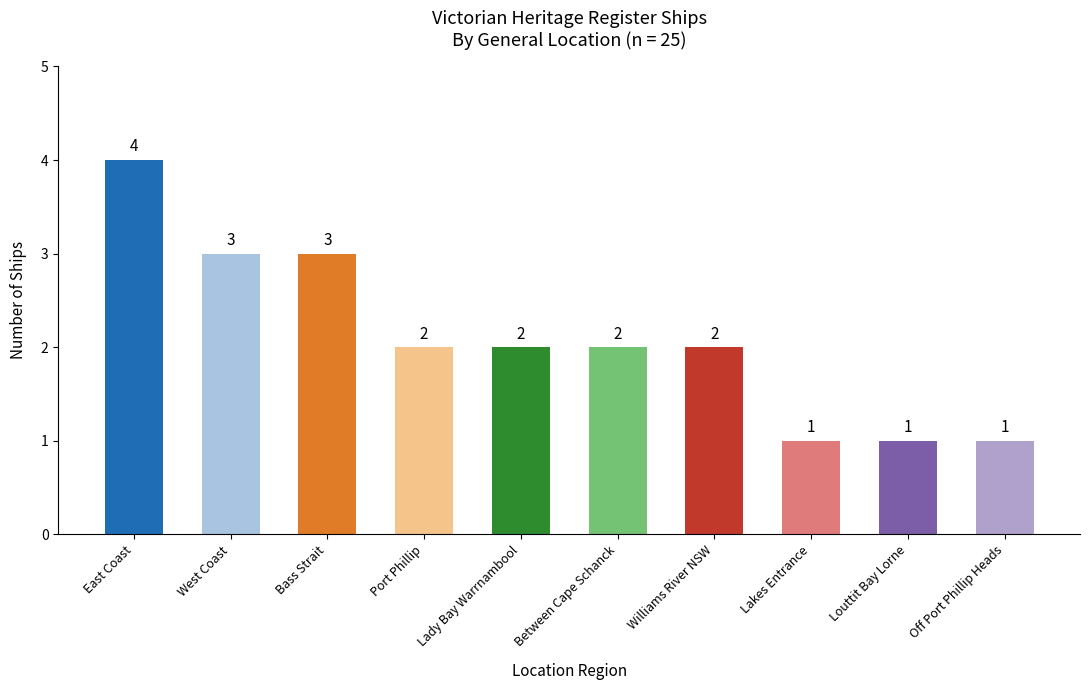

What is the greatest value displayed?

4